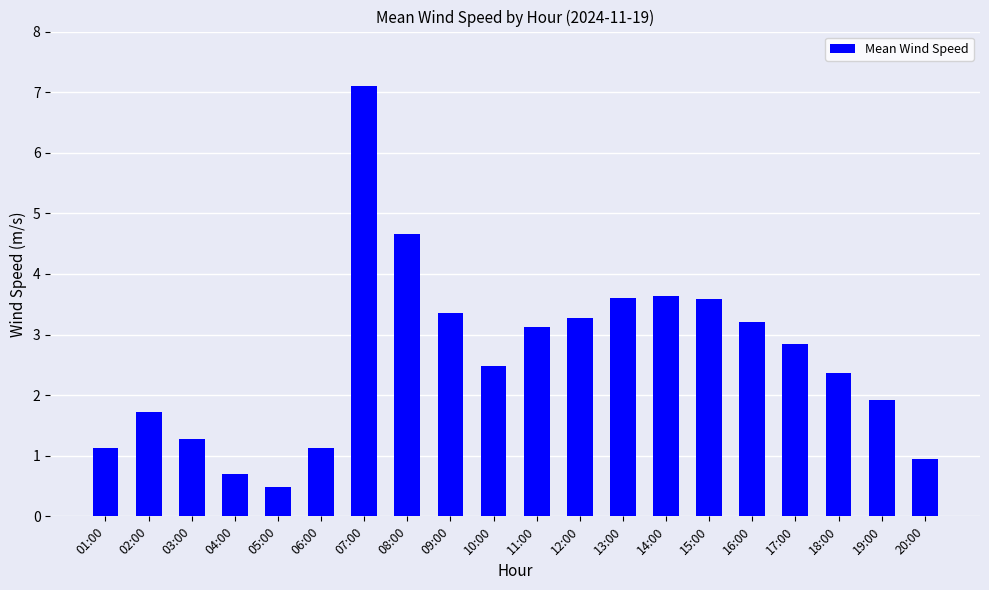

At which label does the data first exceed 2?

07:00